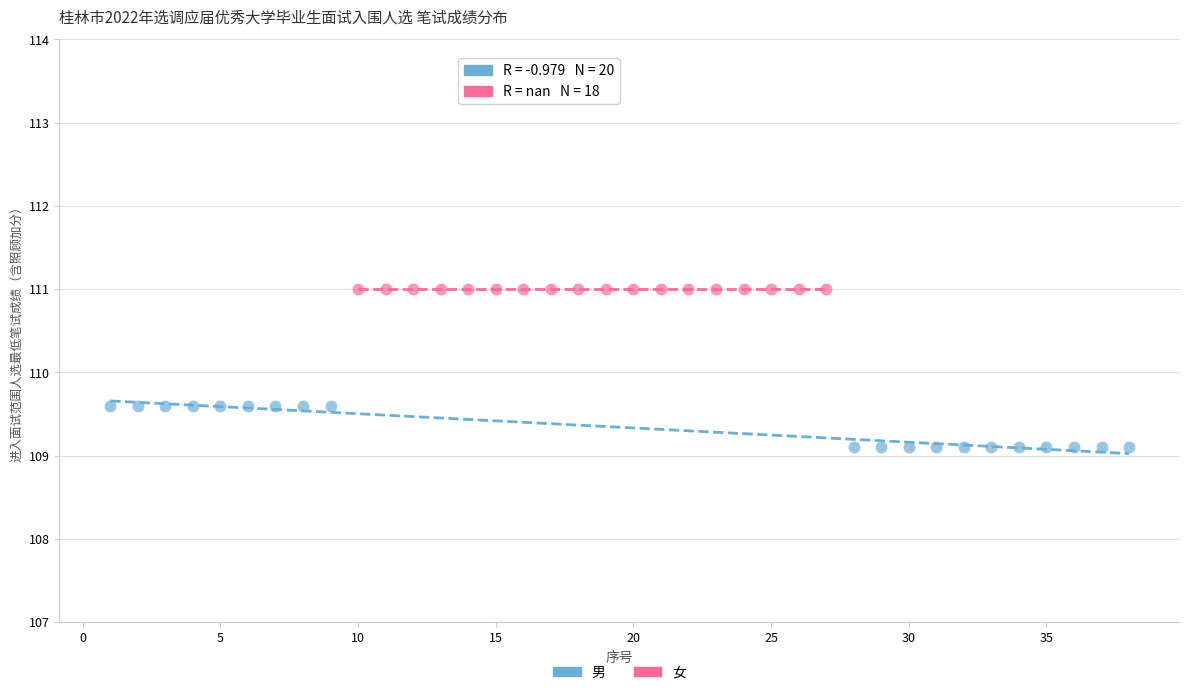

Which series reaches the minimum Y coordinate?

男